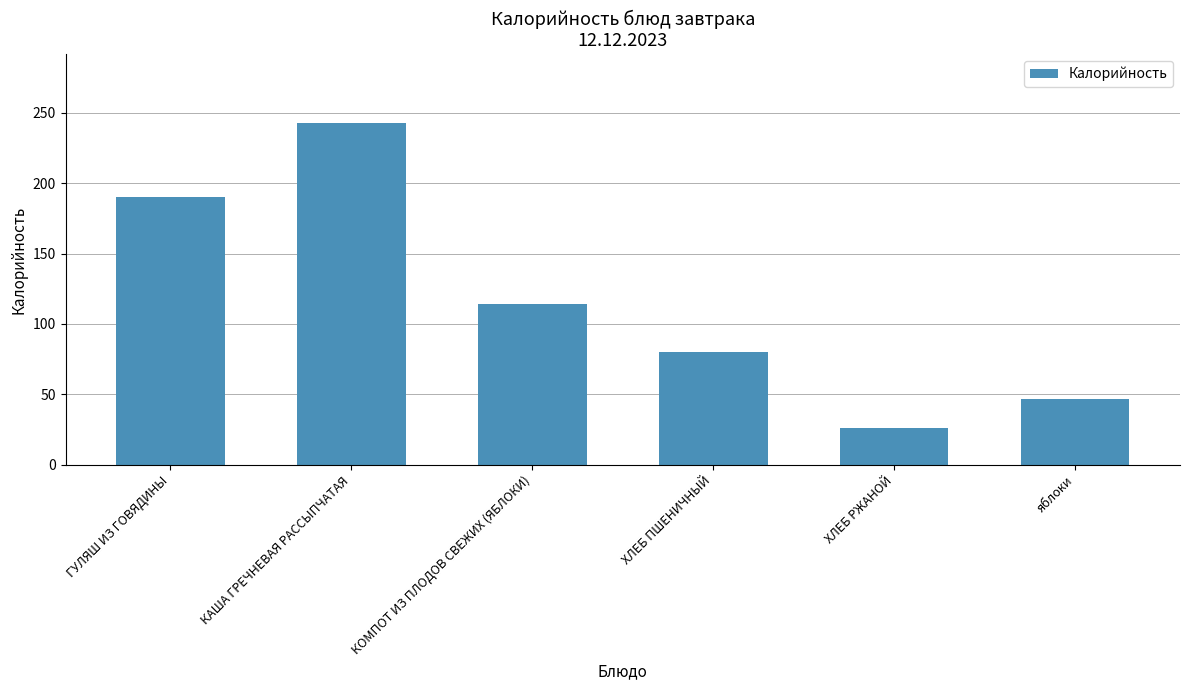

What is the value of the 3rd bar from the left?

114